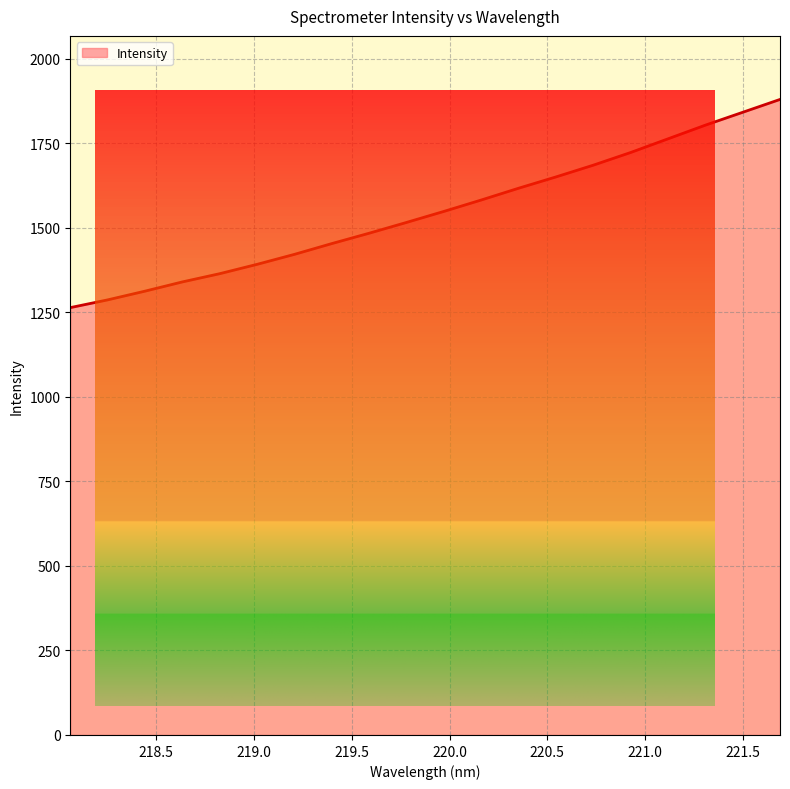

What is the minimum value shown in the chart?

1264.2